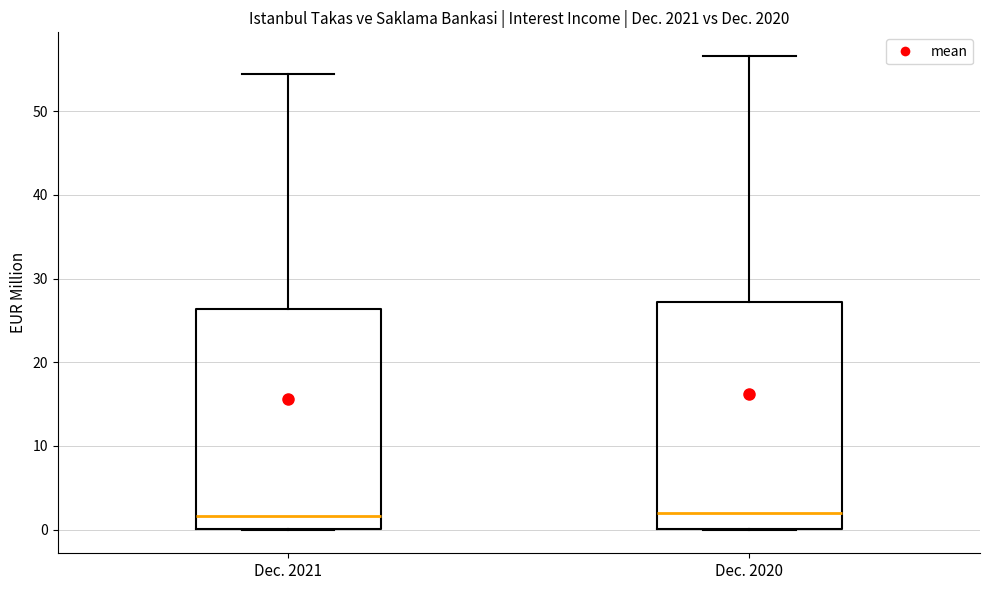

Reading left to right, read every box against the y-axis: the position of its median line, the range the box covers, and the ends of its whiskers. The values are not printed on the chart, so give them approximately, as read against the axis.

Dec. 2021: median 2, box 0 to 26, whiskers 0 to 54
Dec. 2020: median 2, box 0 to 27, whiskers 0 to 57